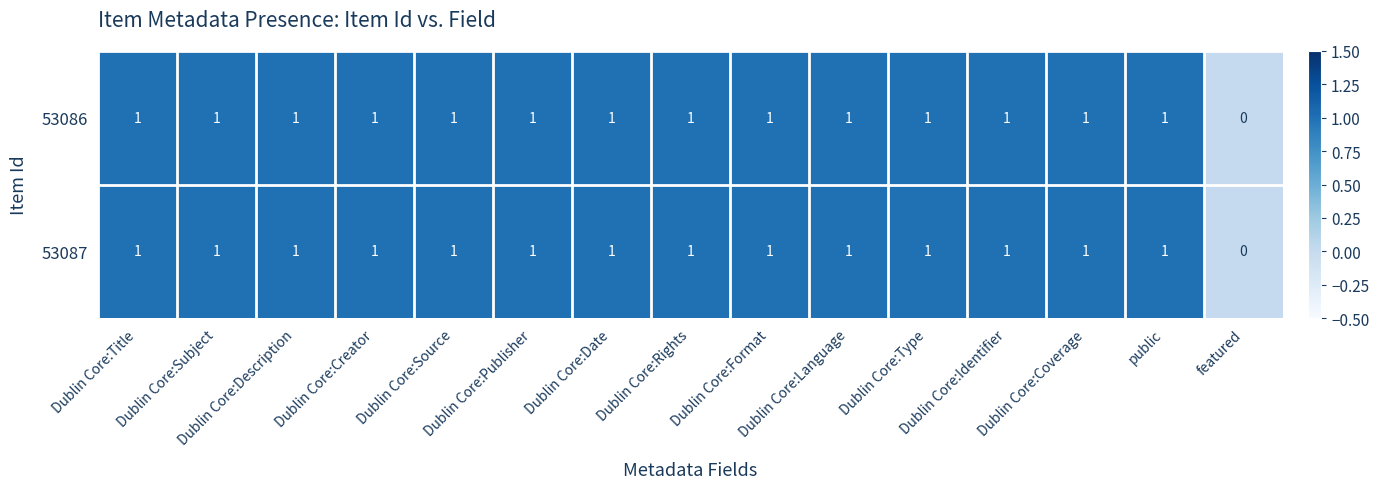

What is the total value across all series at Dublin Core:Date?

2